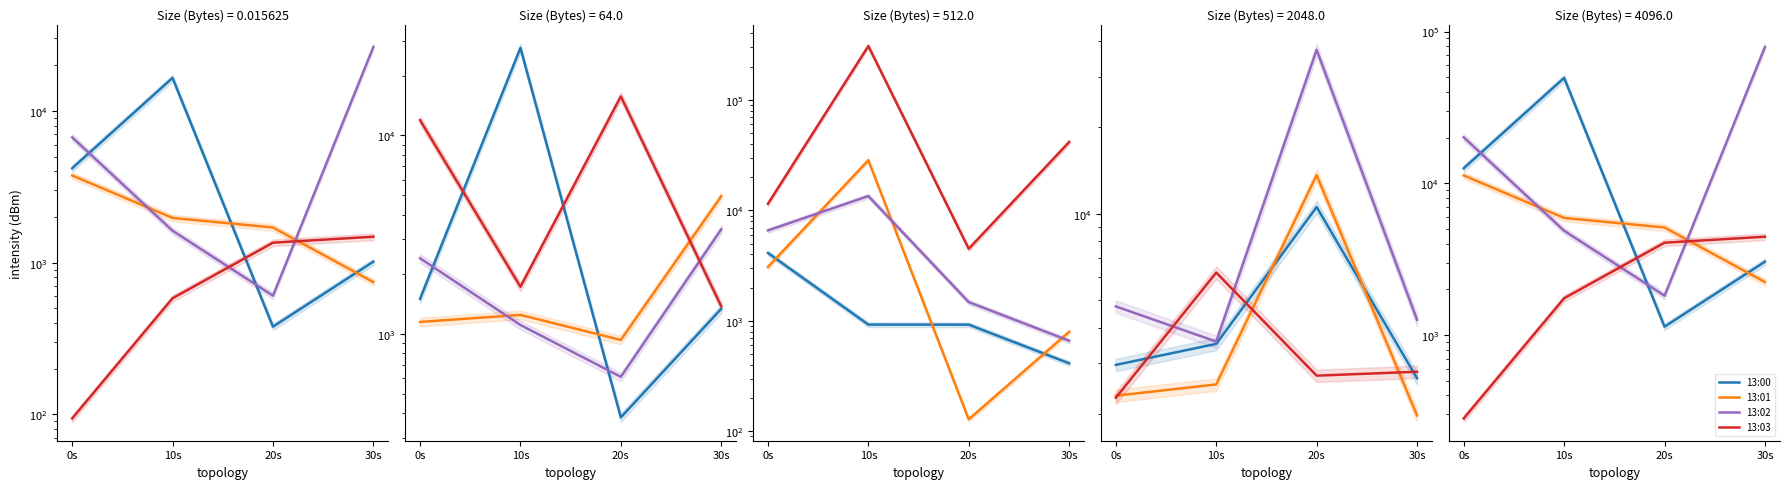

At which category does the chart reach its peak across all series?

30s